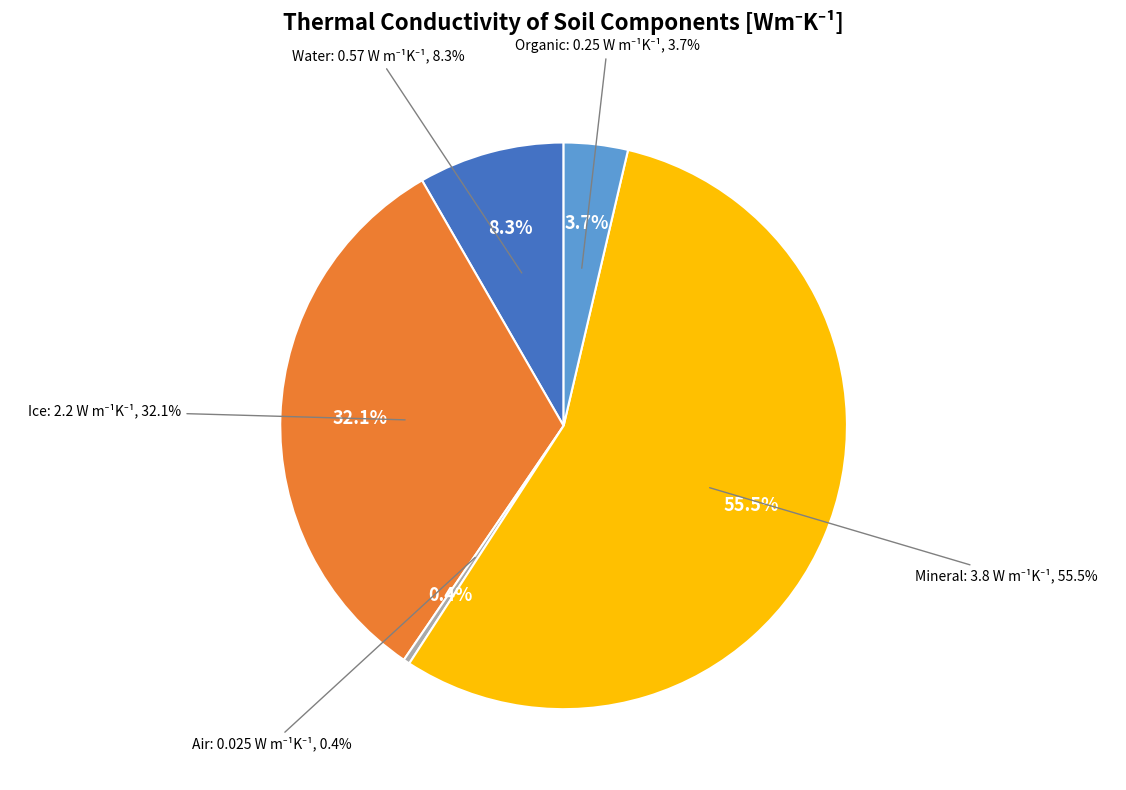

Is it true that Mineral is 56% of the pie?

True